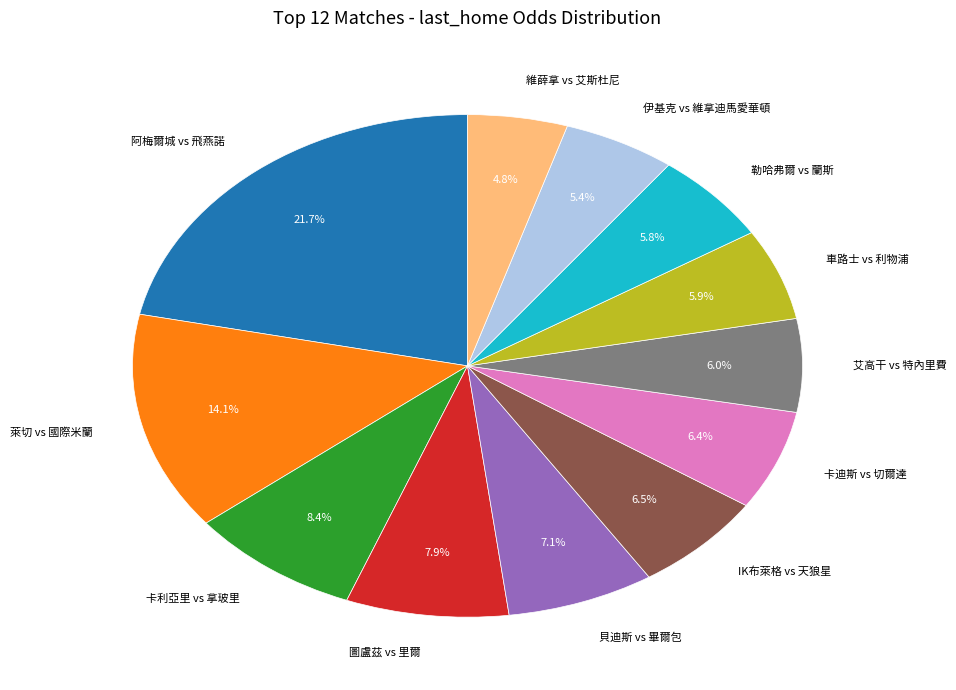

Approximately how many times larger is the value at 卡迪斯 vs 切爾達 compared to 勒哈弗爾 vs 蘭斯?

1.1